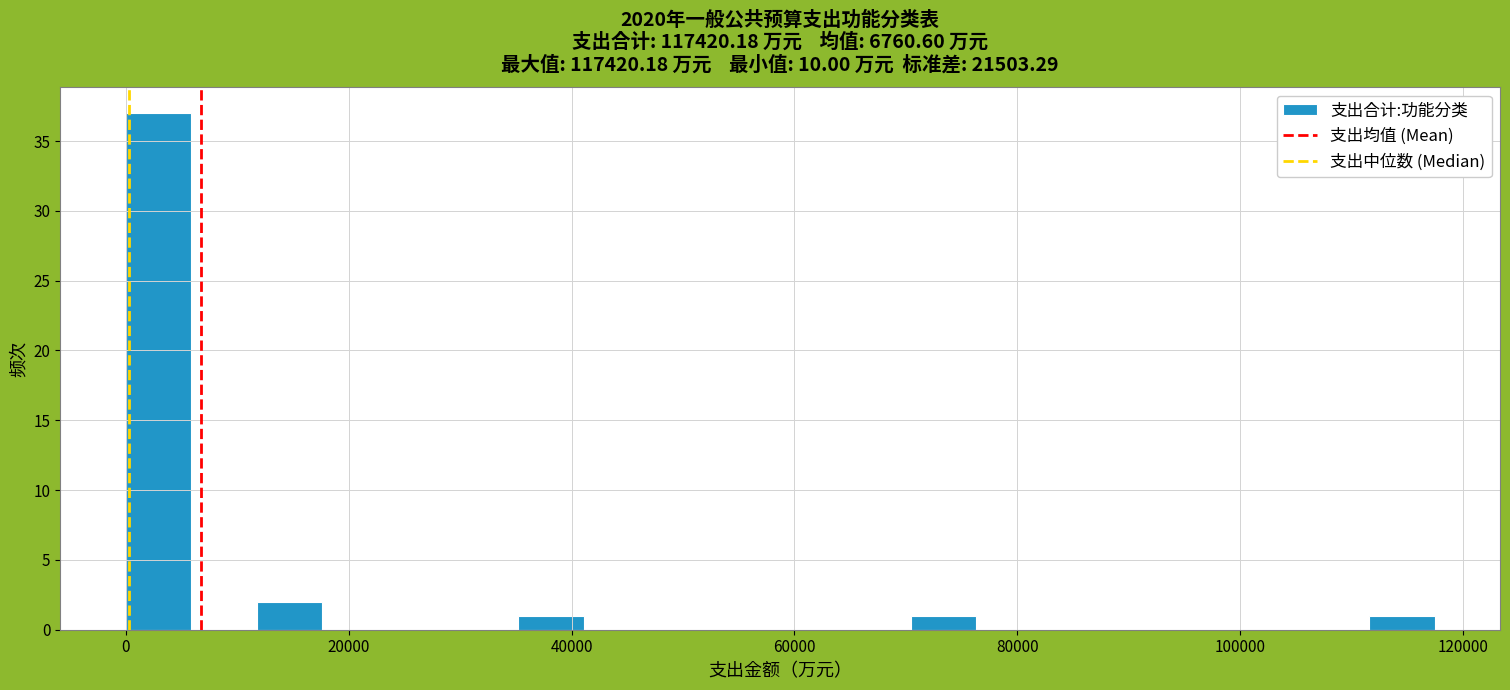

Around what value on the x-axis is the tallest bar? Give the approximate position of its centre, as read against the axis.

2000